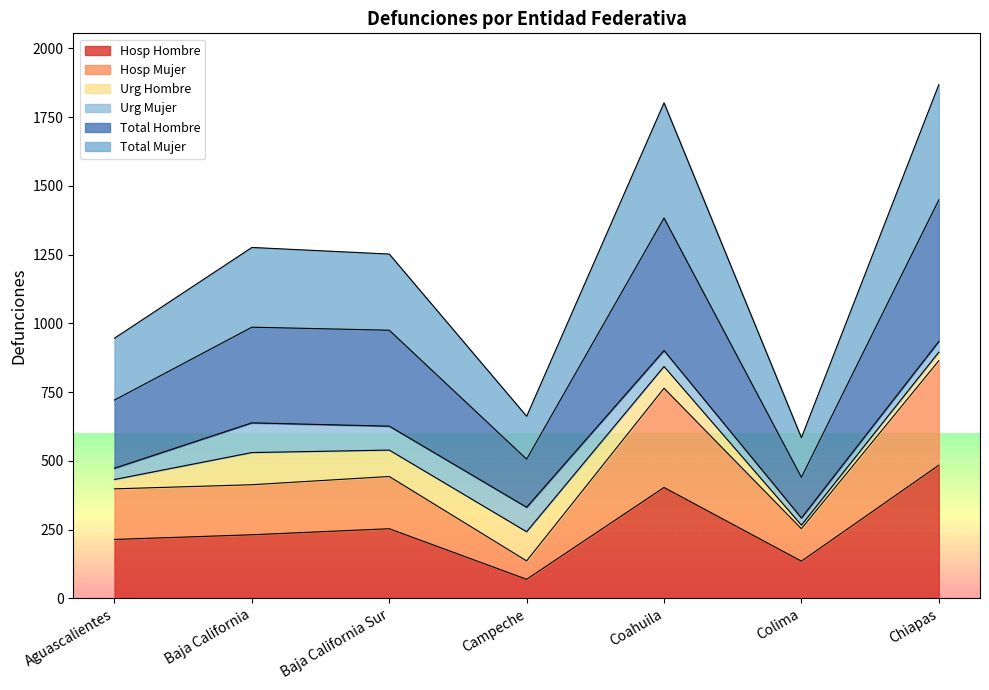

At which label does Hosp Hombre reach its minimum?

Campeche